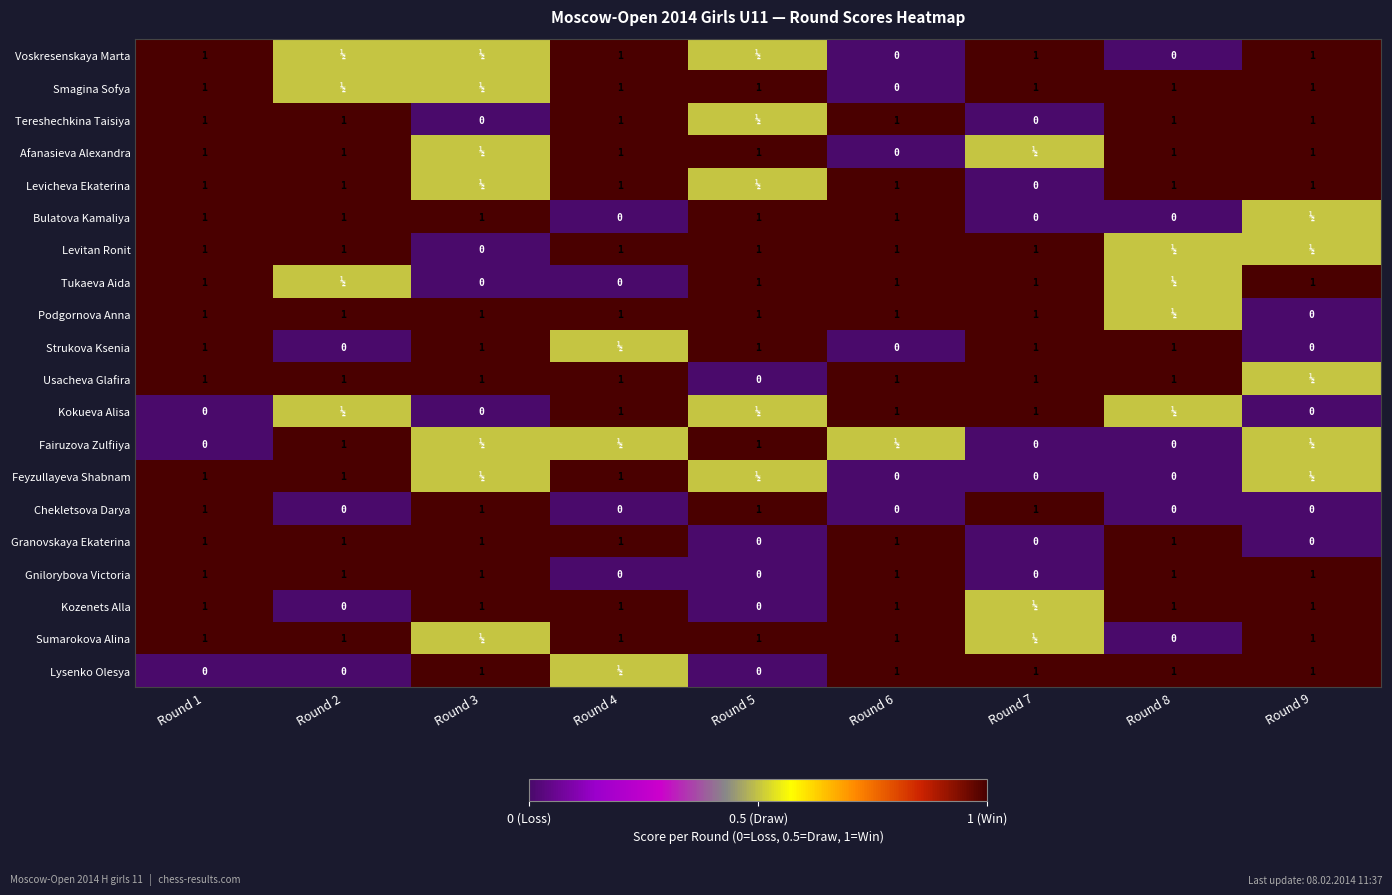

What is the difference between the Fairuzova Zulfiiya values at Round 8 and Round 2?

1.0